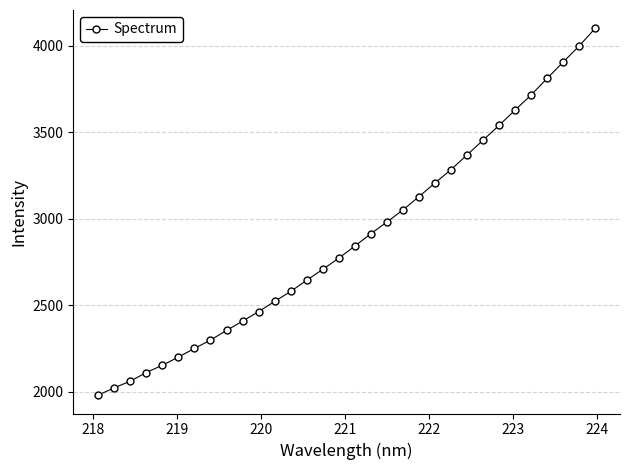

What is the value of the 29th point from the left?

3811.5